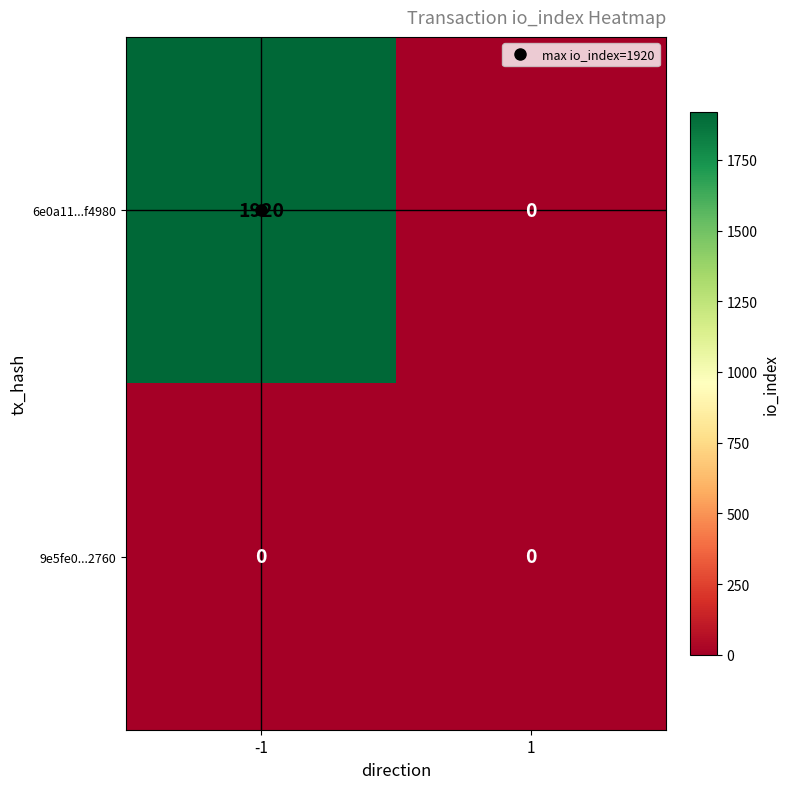

What is the greatest value displayed?

1920